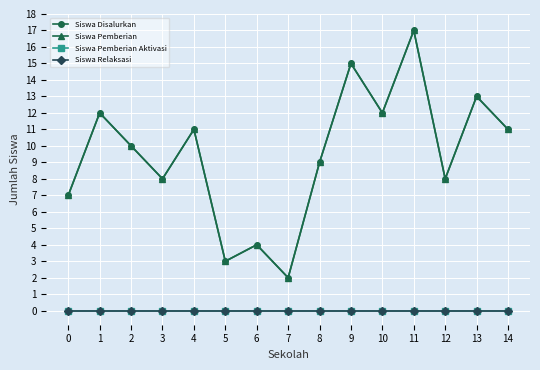

What is the difference between the highest and lowest values at 1?

12